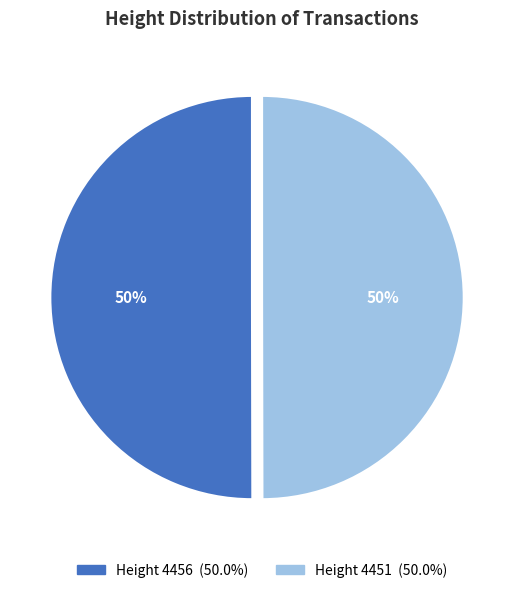

How many segments does this pie chart have?

2